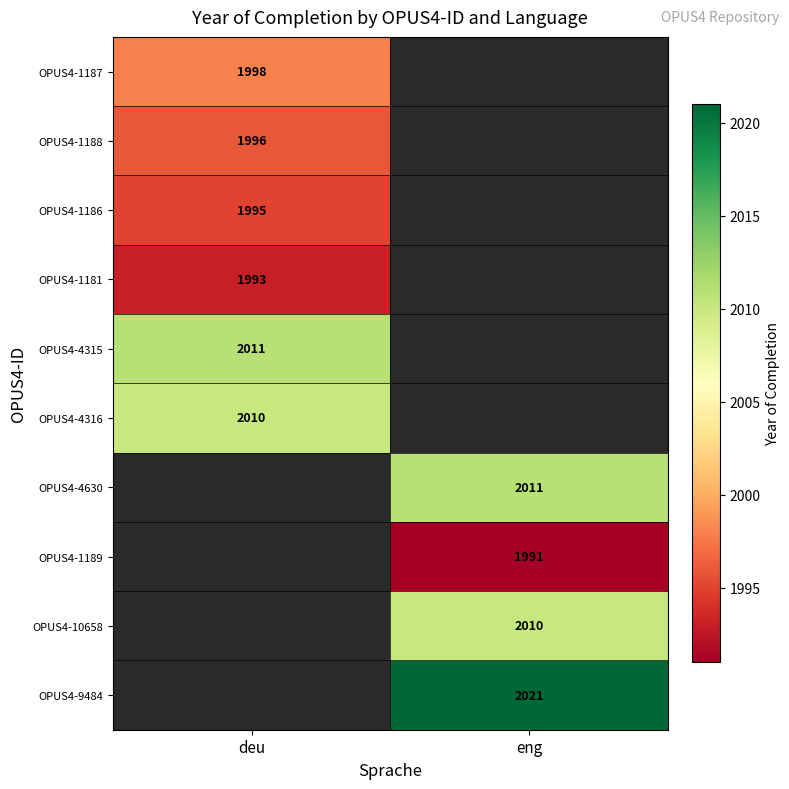

Is it true that OPUS4-1189 equals 3198.5 at eng?

False